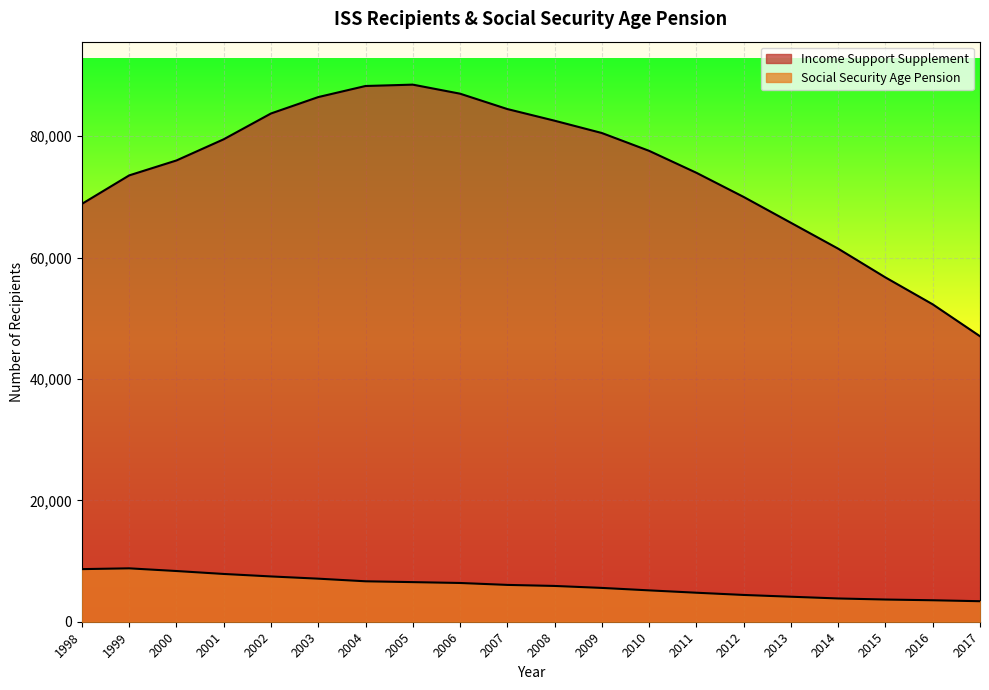

What is the smallest value displayed?

3380